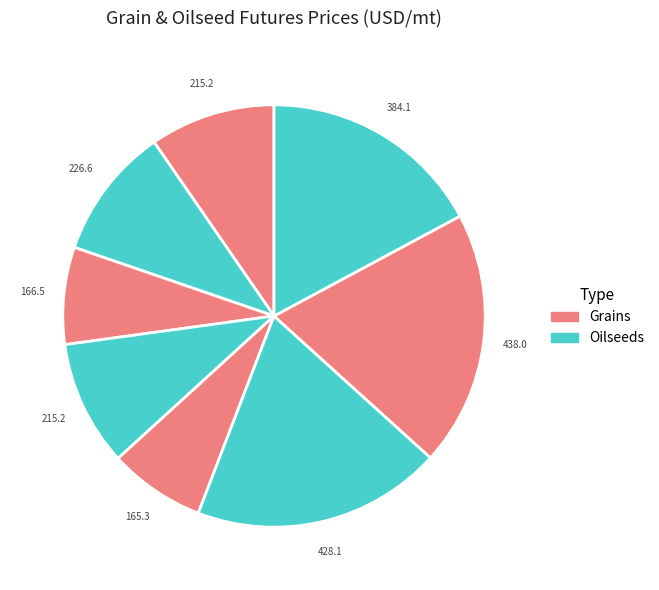

Count the number of slices in the pie.

8